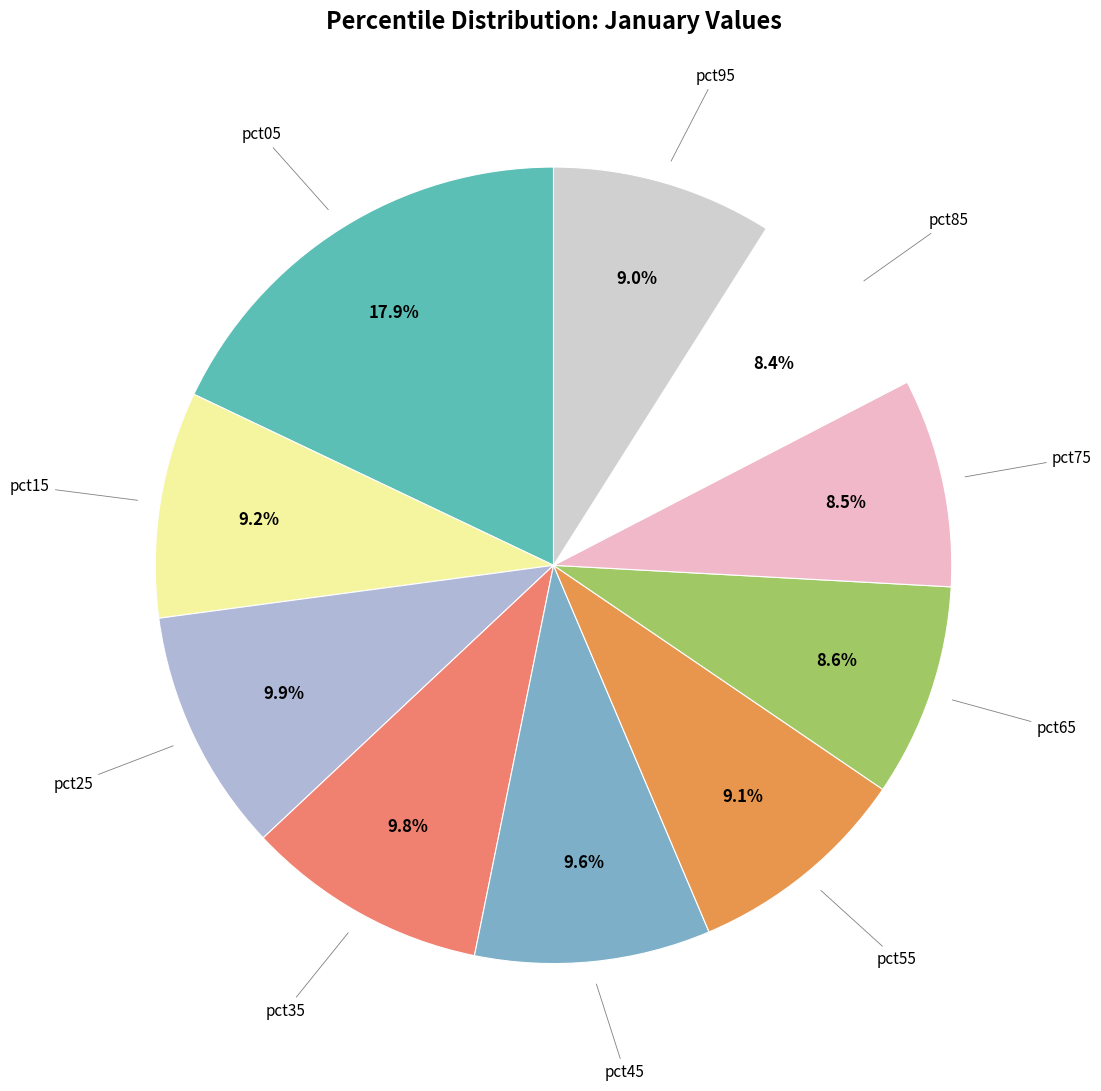

Is there a majority slice in this chart?

No